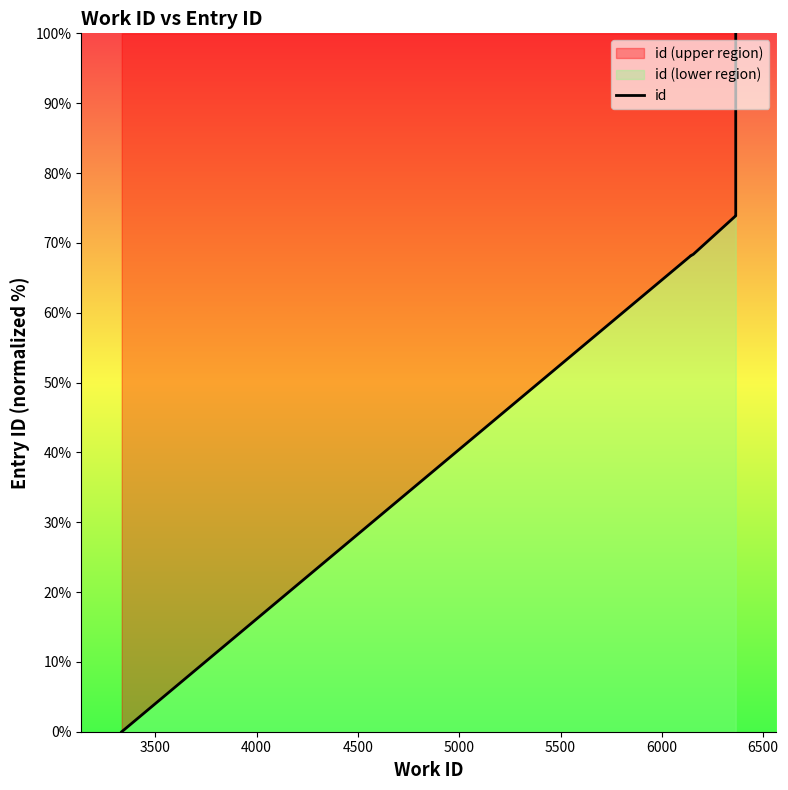

What is the greatest value displayed?

100.0